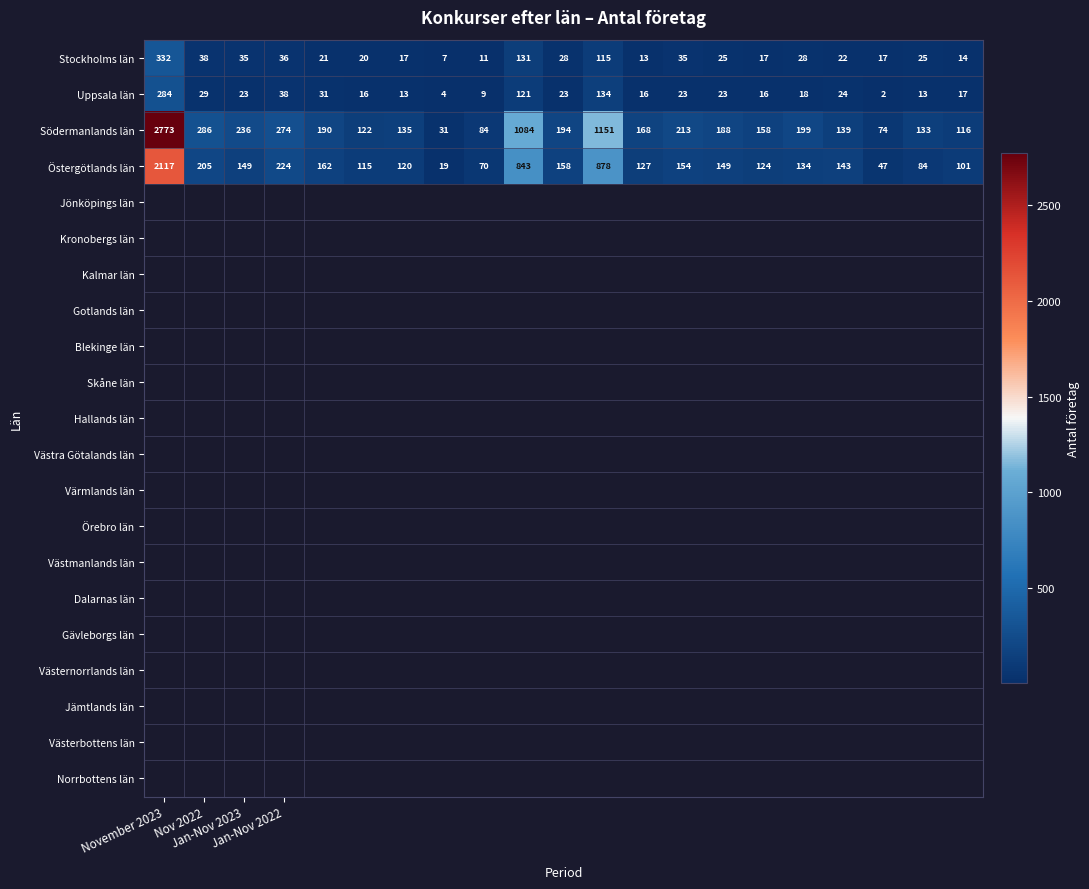

How many data points in Stockholms län are less than 25?

10